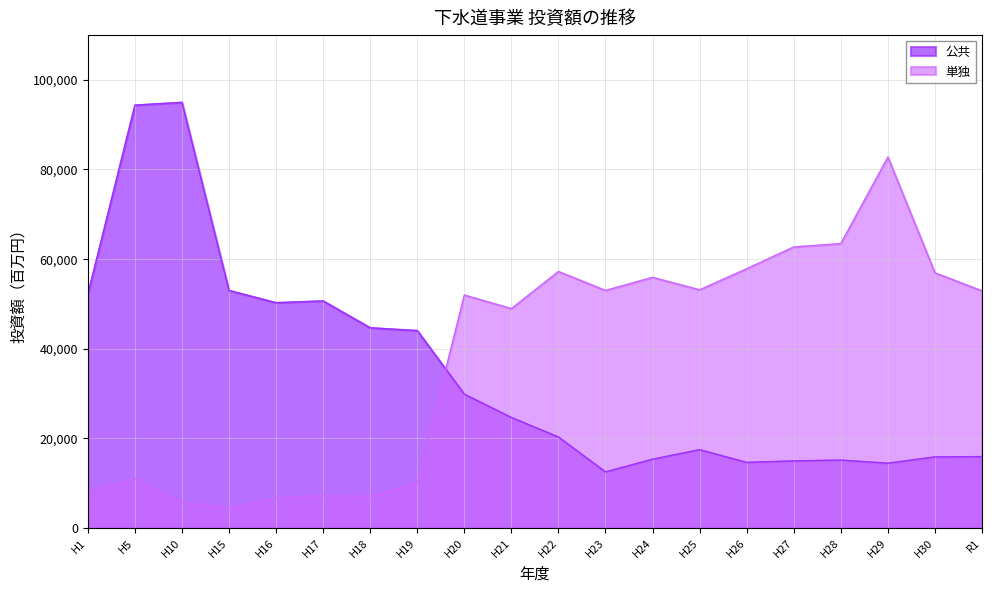

How many interior local peaks does the 公共 series have?

4